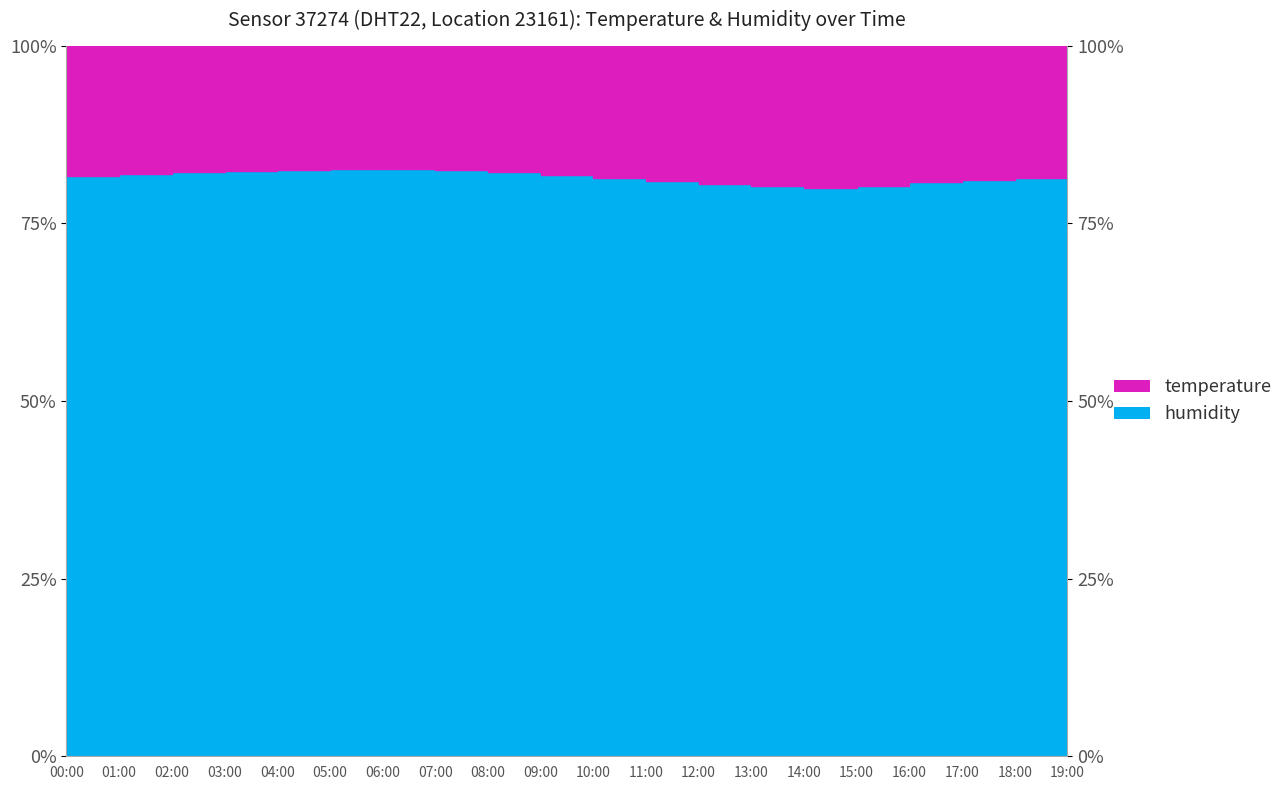

At which category does the chart reach its peak across all series?

06:00